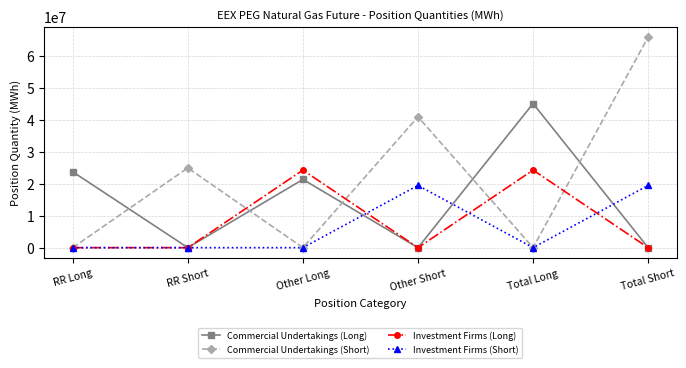

In Commercial Undertakings (Long), how many points are higher than both neighbors (excluding endpoints)?

2